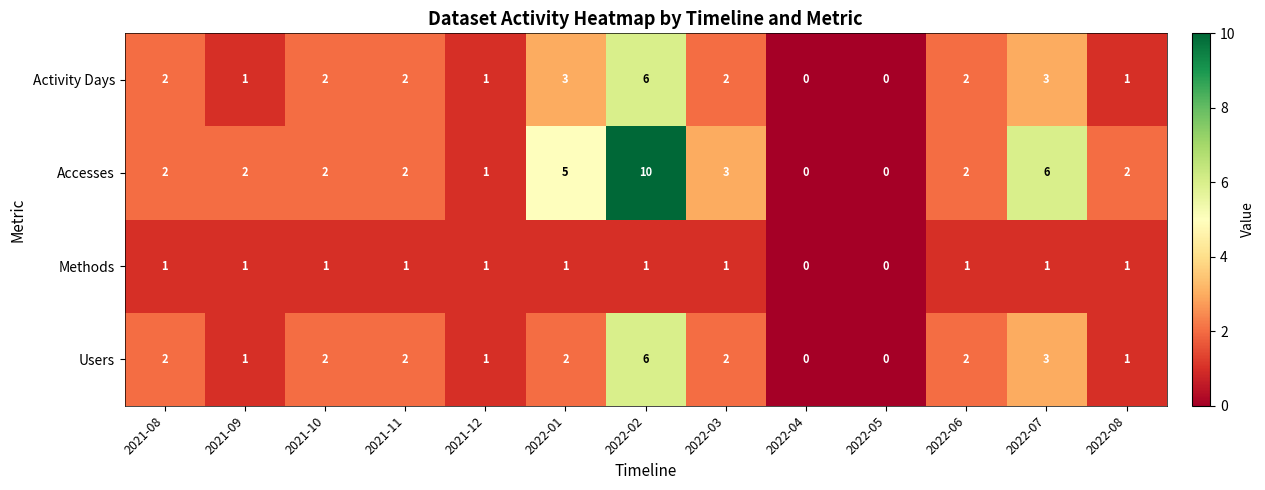

Which series has the largest total across all categories?

Accesses